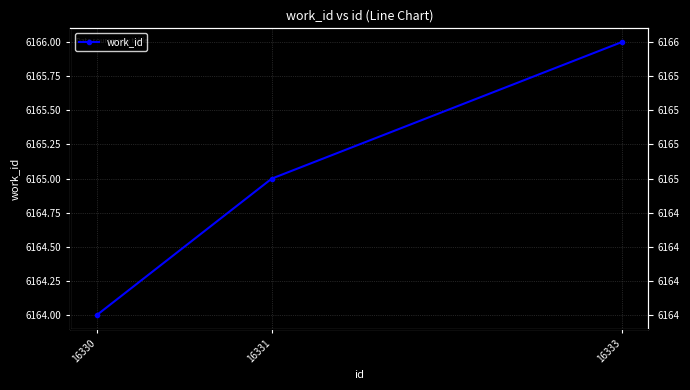

What is the average value?

6165